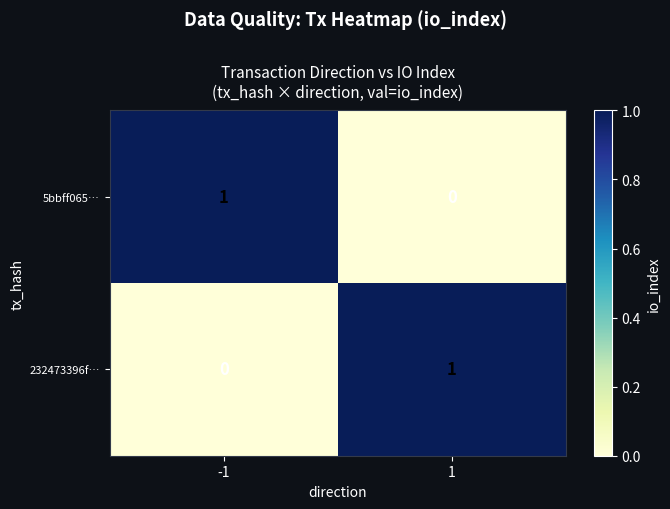

What is the greatest value displayed?

1